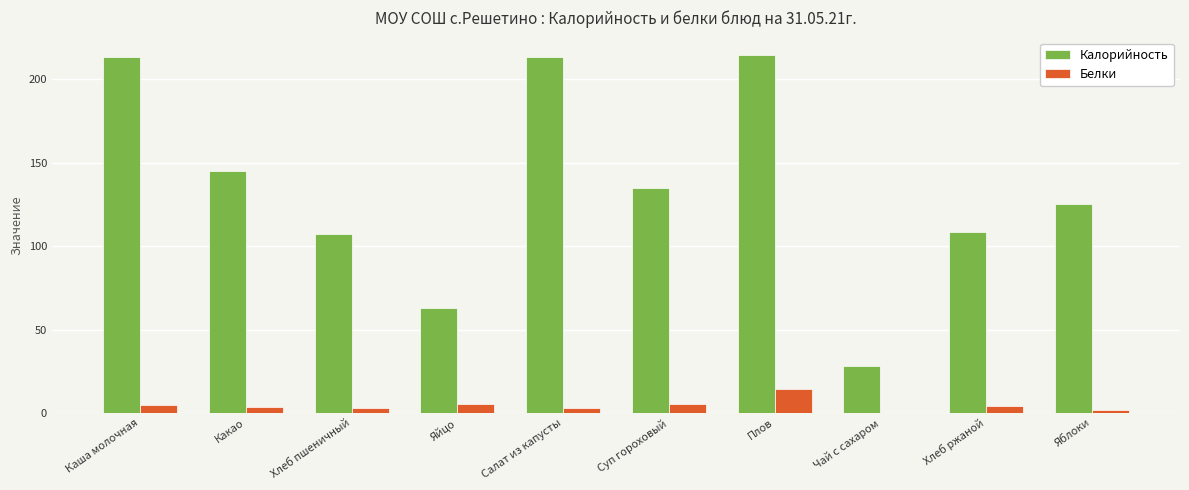

The value of Калорийность at Каша молочная is 317.0. True or false?

False